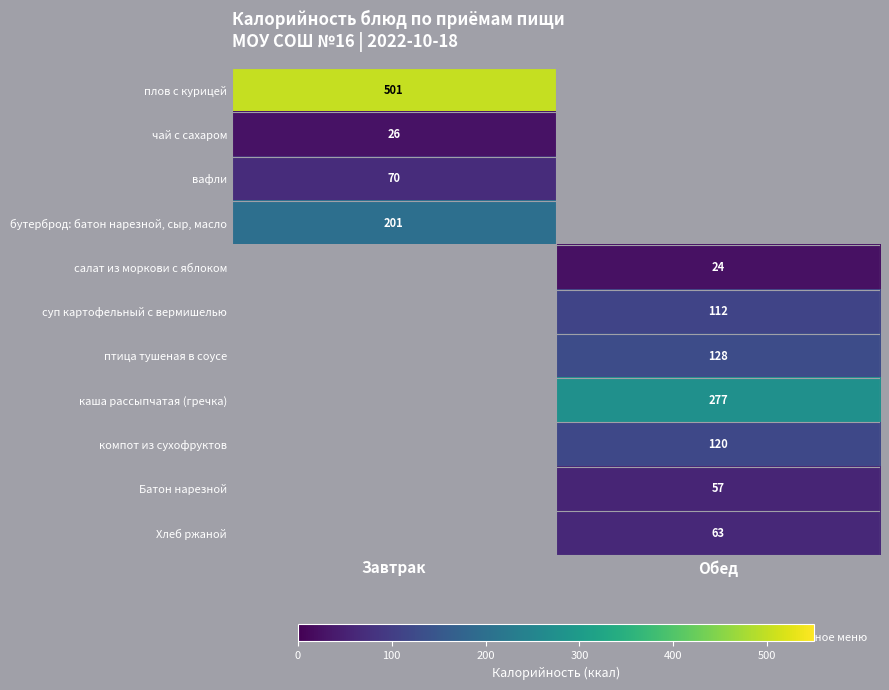

The value of Хлеб ржаной at Обед is 63. True or false?

True